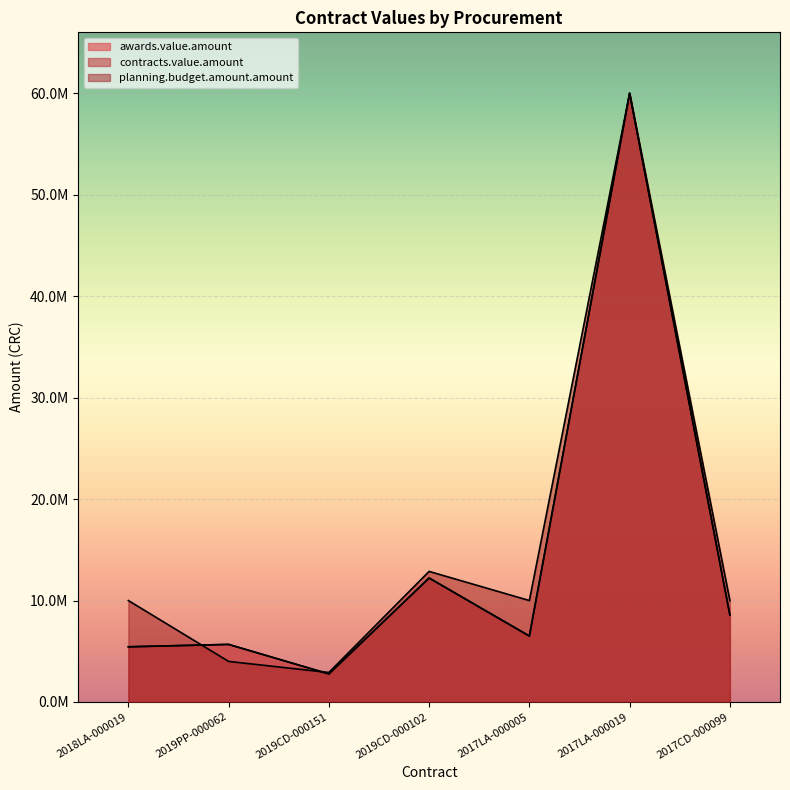

Which has a higher value, 2017CD-000099 or 2019CD-000151?

2017CD-000099